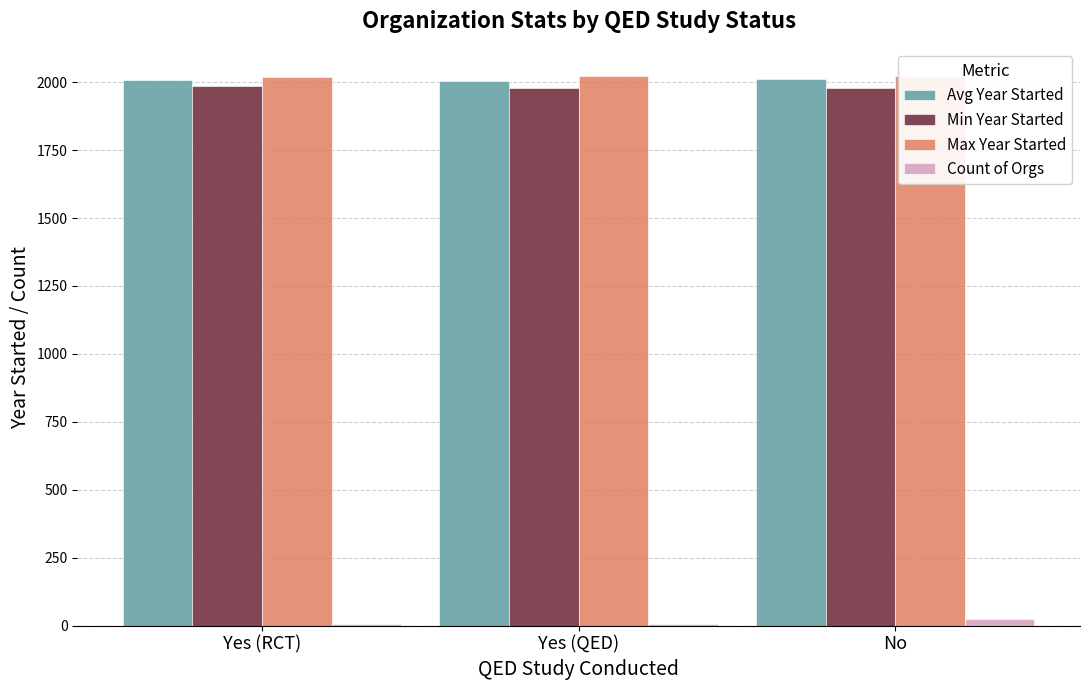

Reading left to right, list all the values displayed in this chart.

Avg Year Started: Yes (RCT)=2009.7	Yes (QED)=2005.6	No=2011.5
Min Year Started: Yes (RCT)=1988.0	Yes (QED)=1980.0	No=1978.0
Max Year Started: Yes (RCT)=2020.0	Yes (QED)=2022.0	No=2022.0
Count of Orgs: Yes (RCT)=7.0	Yes (QED)=7.0	No=23.0